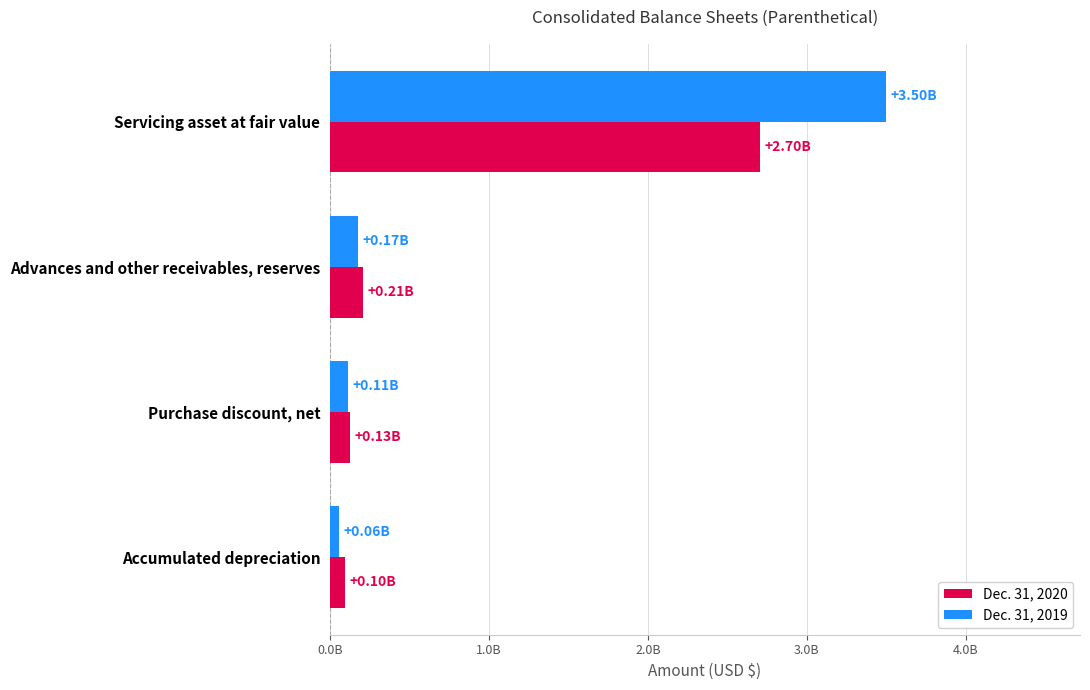

At how many categories does at least one series exceed 898621864?

1